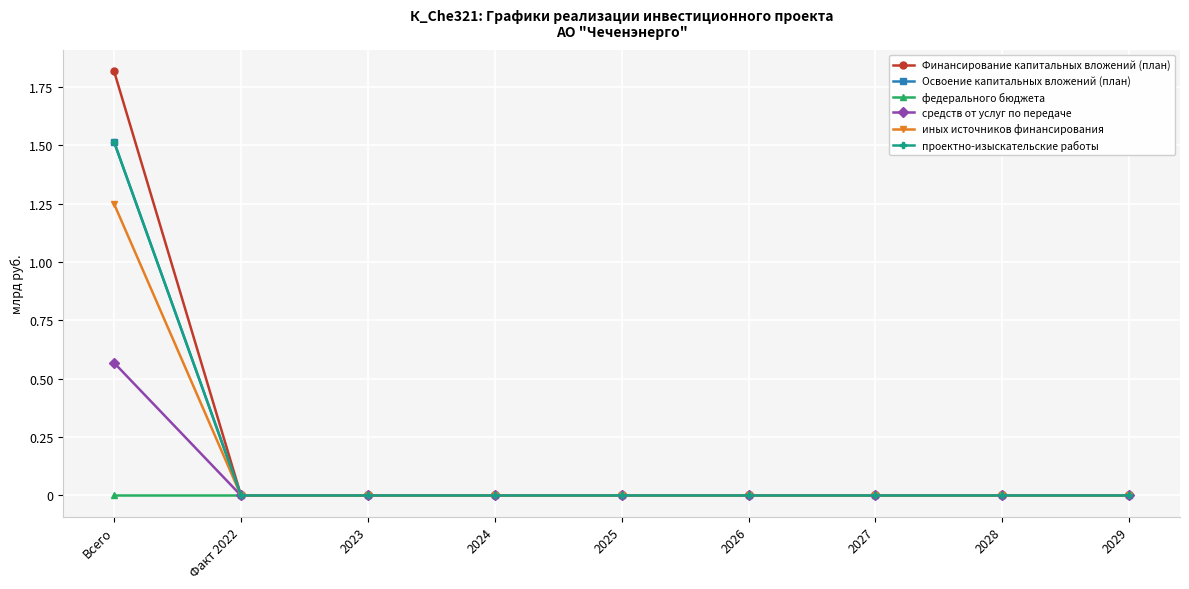

What is the difference between the maximum and minimum values in the проектно-изыскательские работы series?

1.5